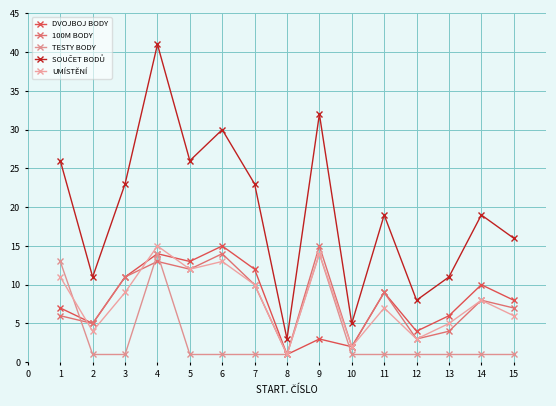

What is the approximate value of DVOJBOJ BODY at 14?

10